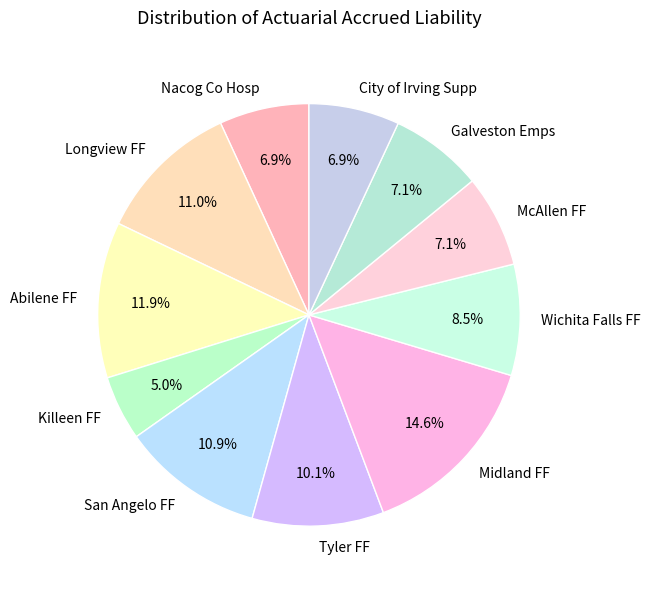

What percentage is the Tyler FF slice, to the nearest percent?

10%